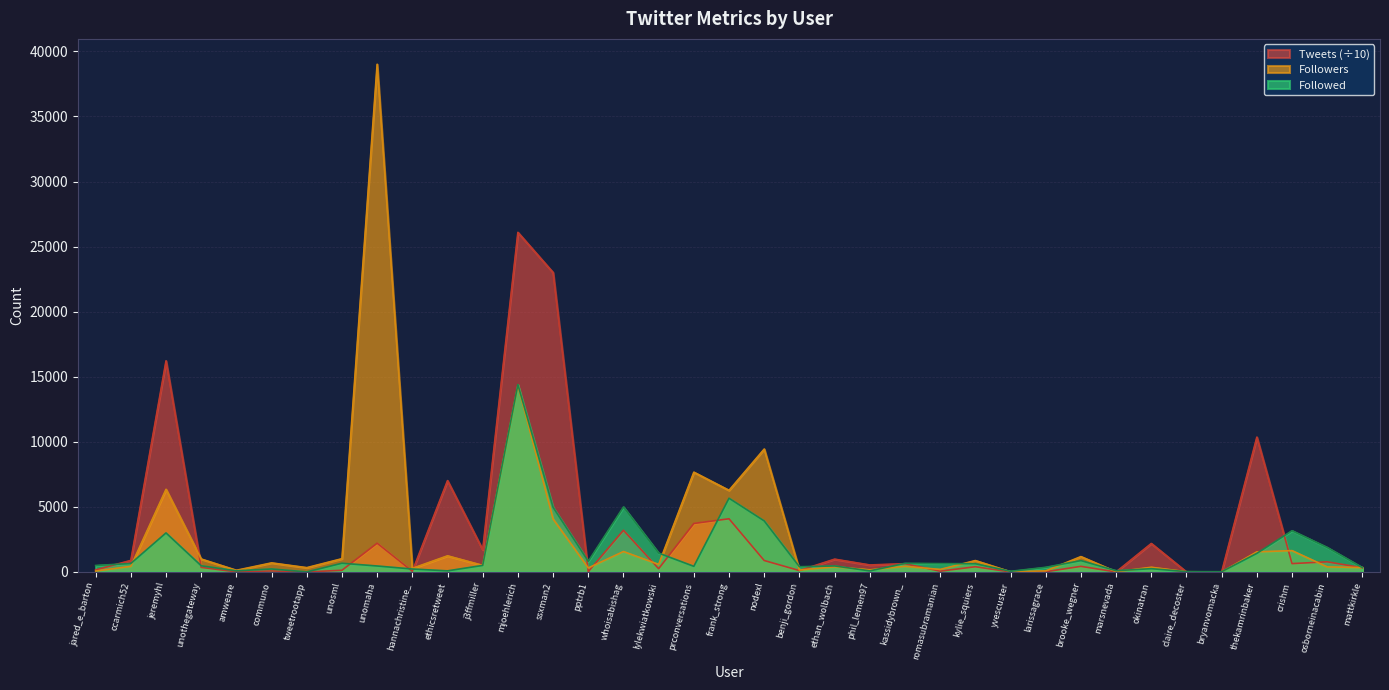

At which label does Followed first exceed 497?

ccarmich52